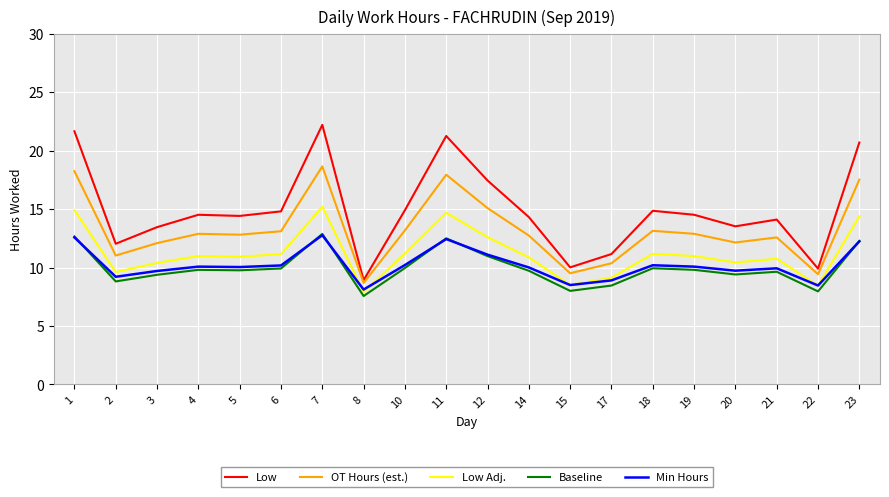

Which category has the lowest value in the Low Adj. series?

8